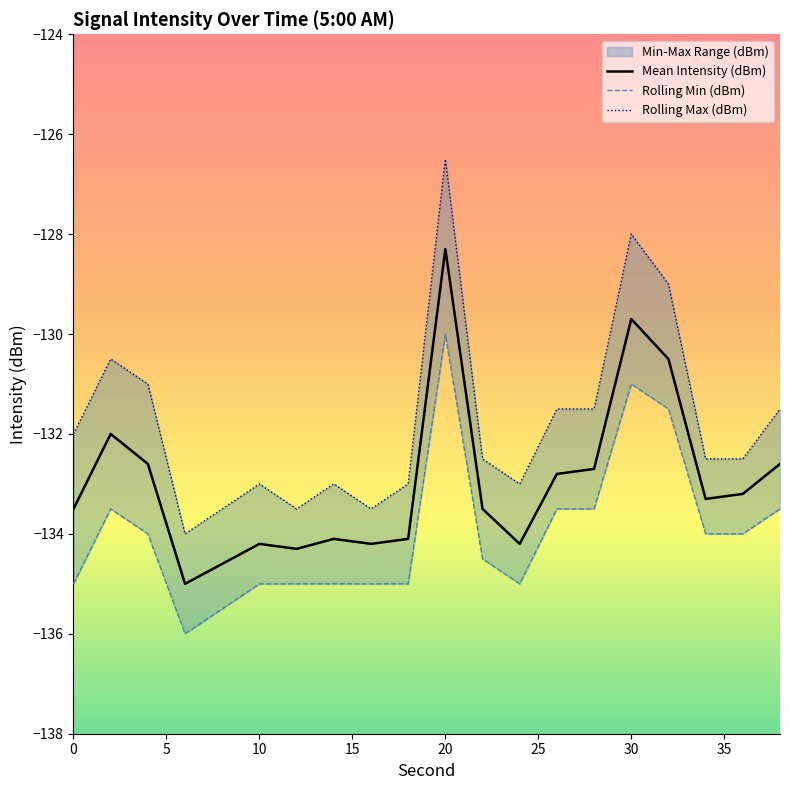

Which category has the highest value in the Mean Intensity (dBm) series?

20